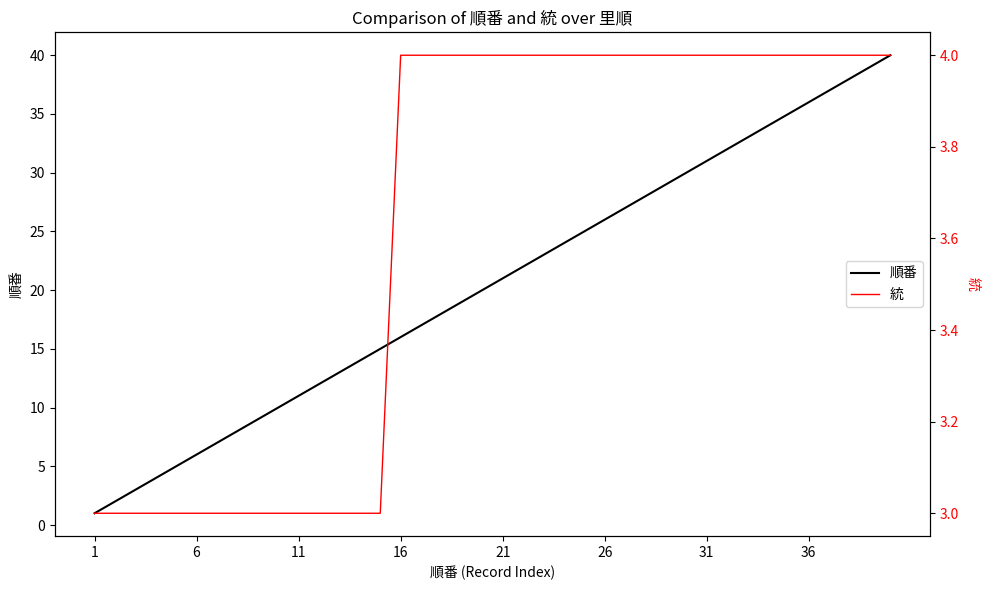

What is the highest value of the 順番 series?

40